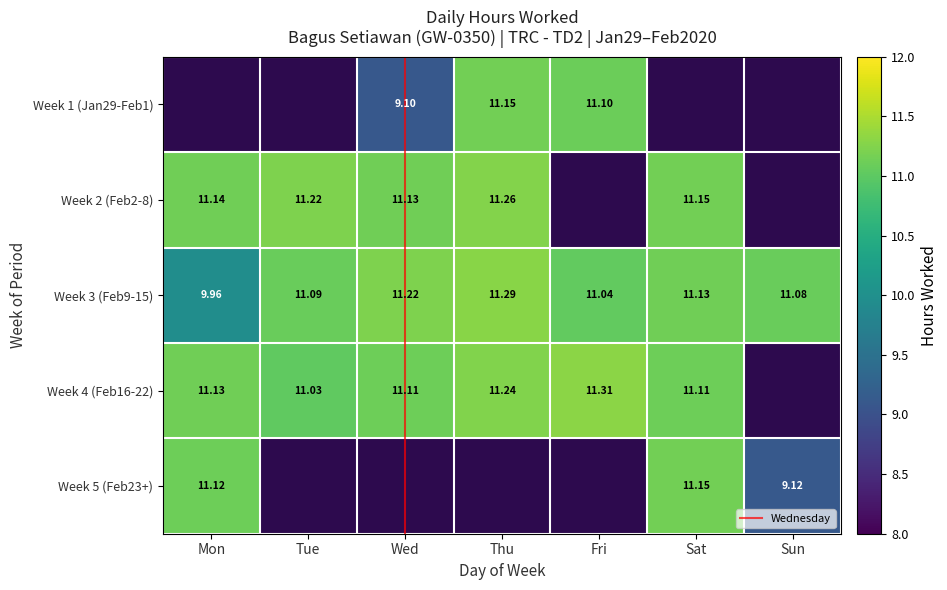

List the labels in order of value, largest first.

21, 13, 6, 20, 4, 12, 30, 1, 22, 3, 5, 8, 17, 24, 15, 19, 31, 11, 9, 14, 18, 10, 23, 29, 2, 7, 16